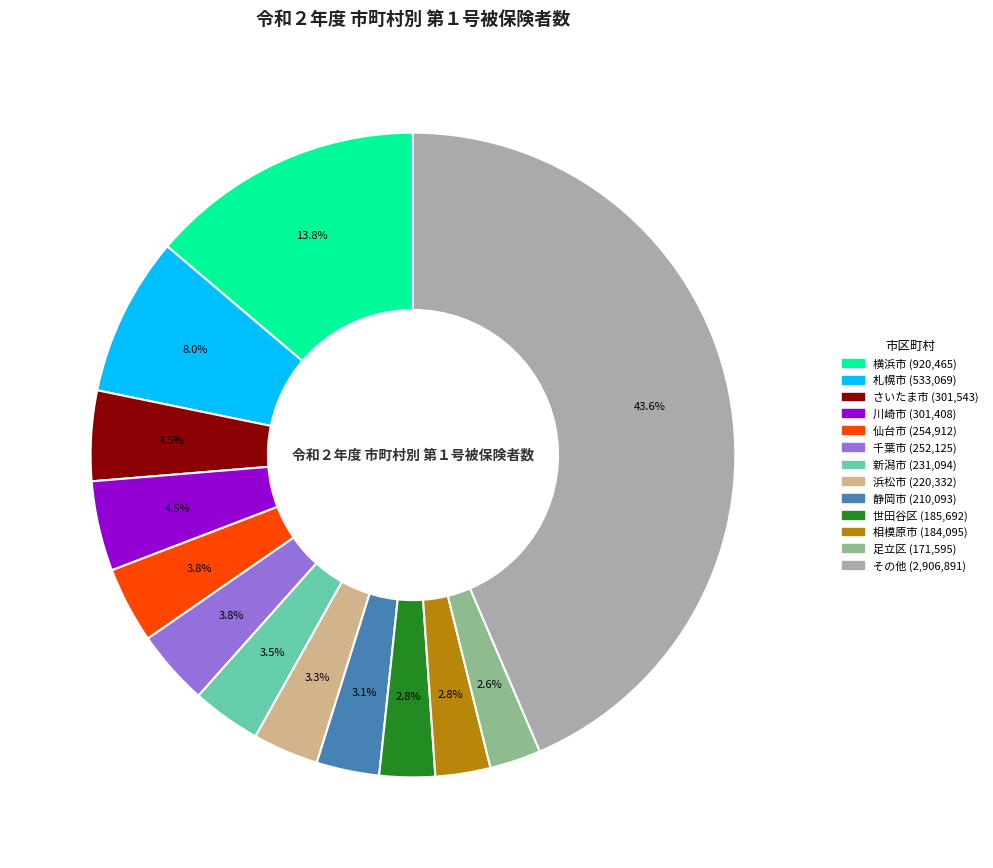

Is there a majority slice in this chart?

No